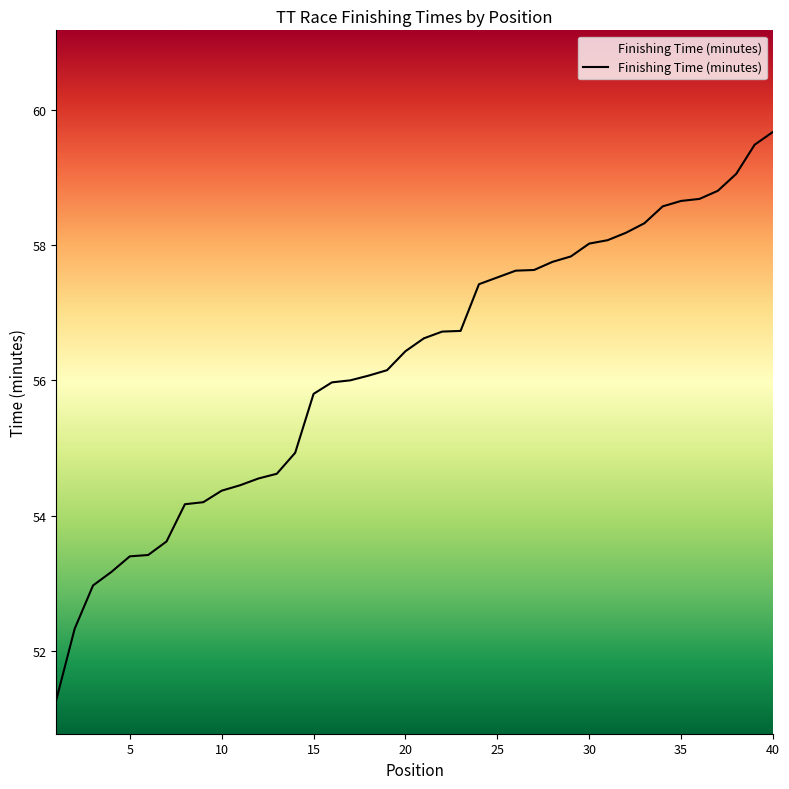

Approximately how many times larger is the value at 21 compared to 12?

1.0